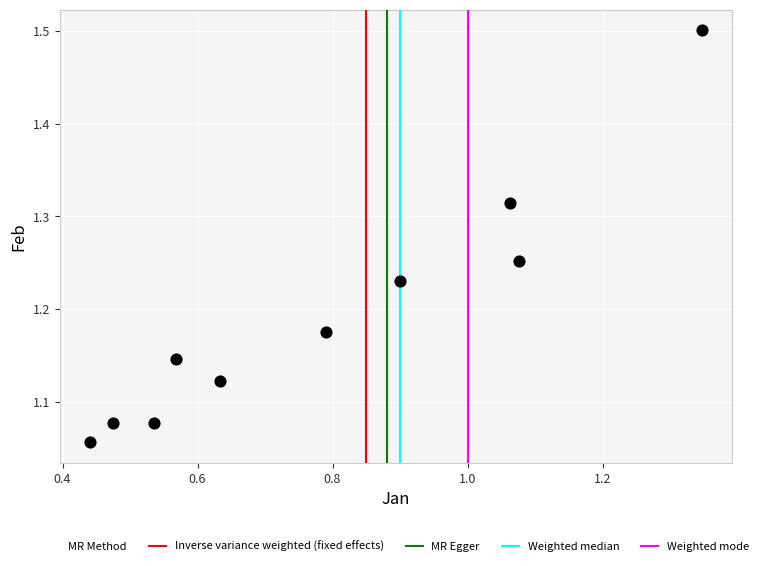

What is the range of Y values (max minus min)?

0.4